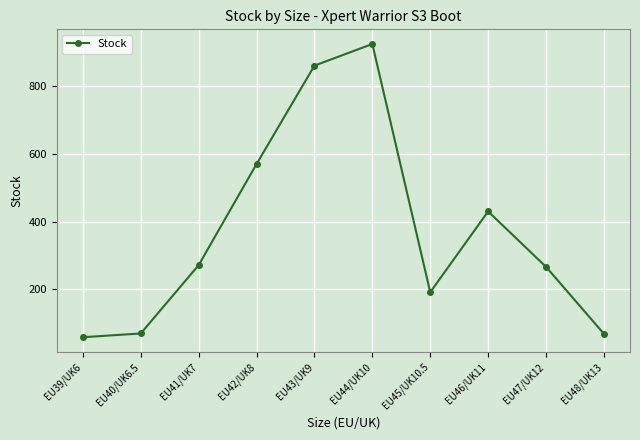

Where is the first local maximum?

EU44/UK10